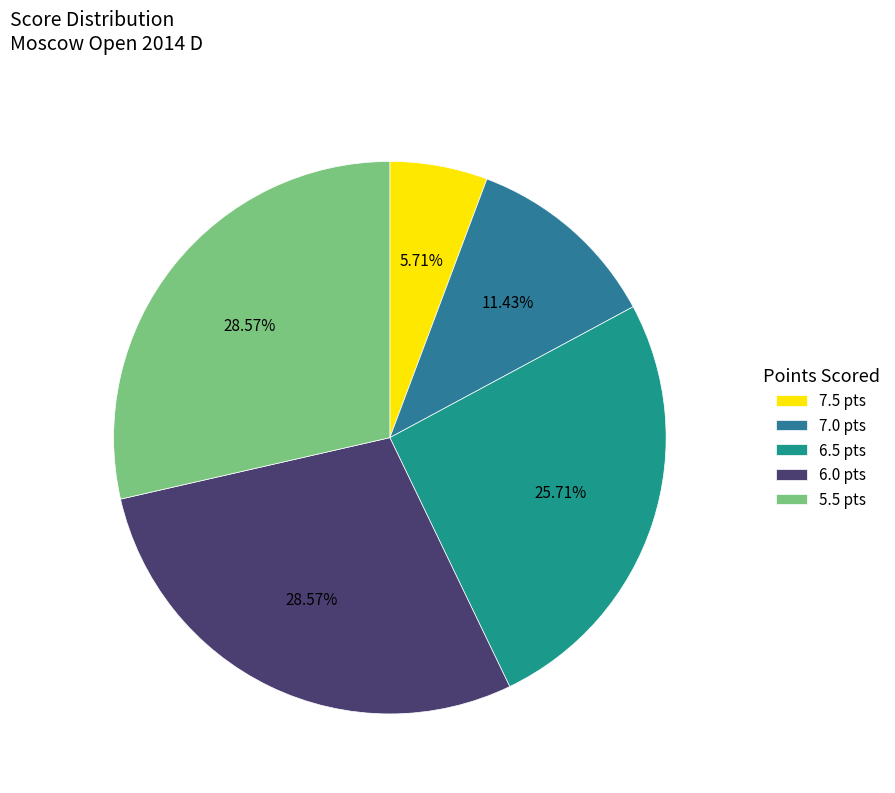

Approximately how many times larger is the value at 7.0 compared to 7.5?

2.0